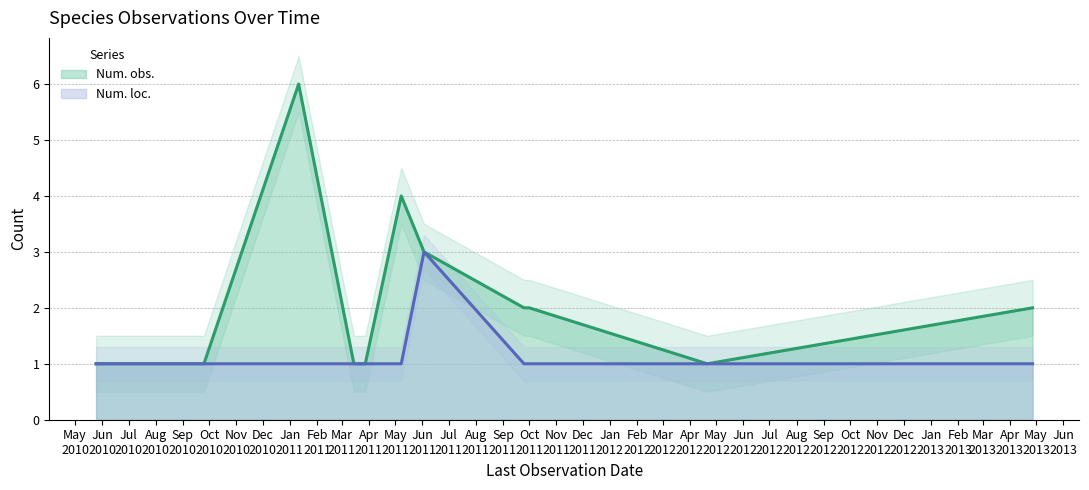

What is the difference between the second highest and minimum values in the Num. obs. series?

3